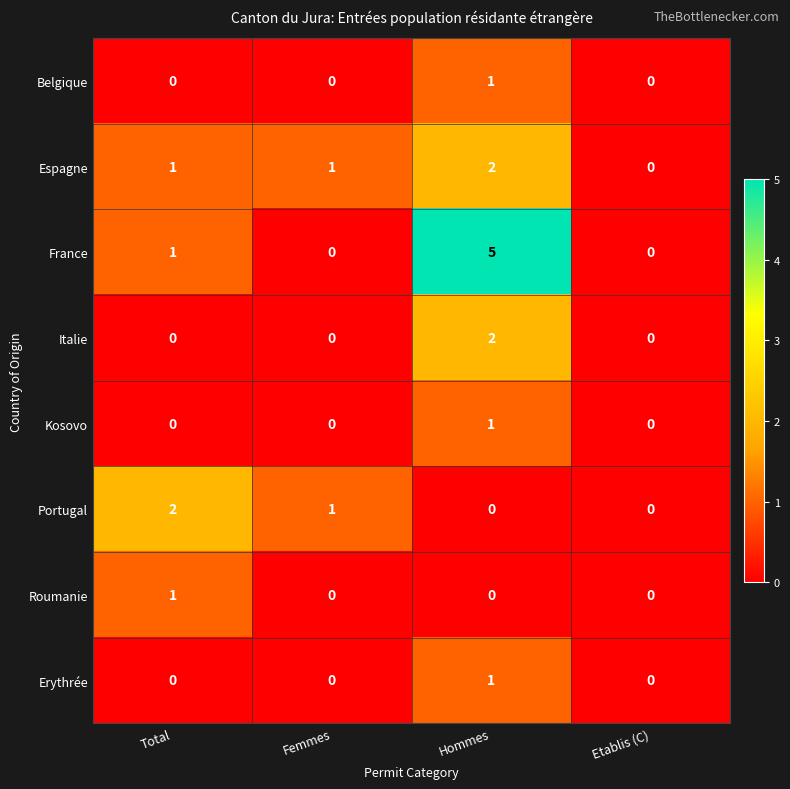

At which label does Roumanie reach its peak?

Total